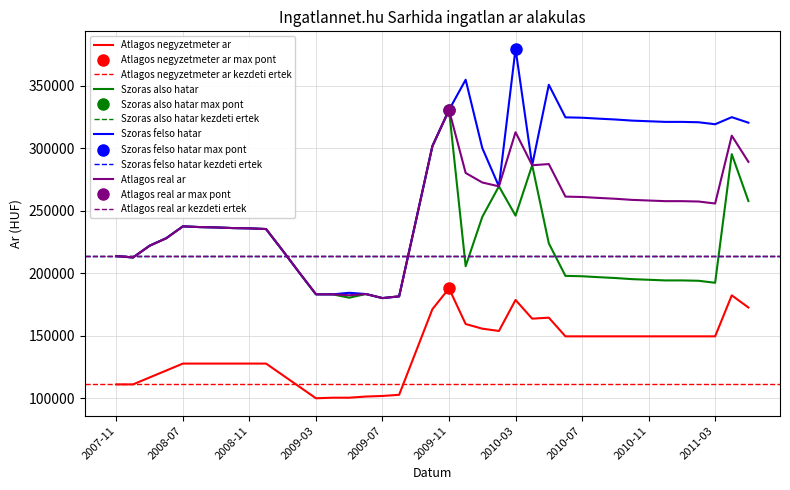

What is the label of the 1st point from the left?

2007-11